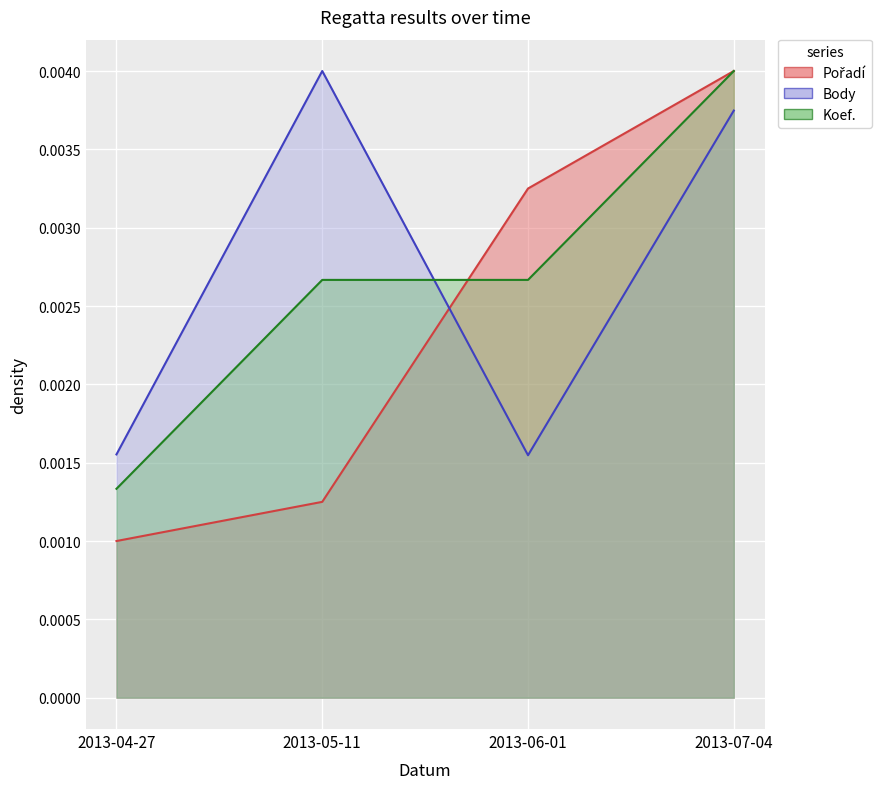

Reading left to right, what are all the values shown in this chart?

Pořadí (line): 2013-04-27=0.0	2013-05-11=0.0	2013-06-01=0.0	2013-07-04=0.0
Body (line): 2013-04-27=0.0	2013-05-11=0.0	2013-06-01=0.0	2013-07-04=0.0
Koef. (line): 2013-04-27=0.0	2013-05-11=0.0	2013-06-01=0.0	2013-07-04=0.0